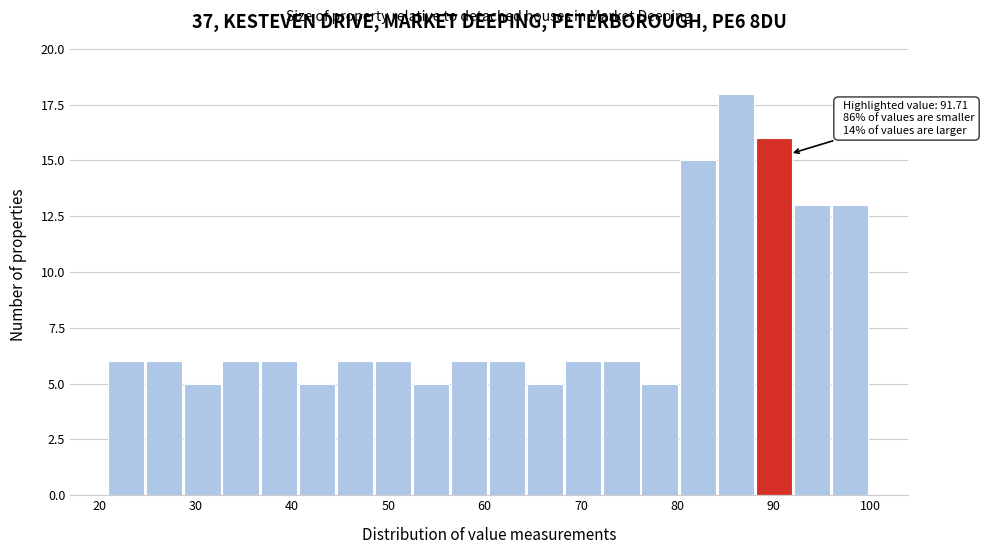

Around what value on the x-axis is the tallest bar? Give the approximate position of its centre, as read against the axis.

86